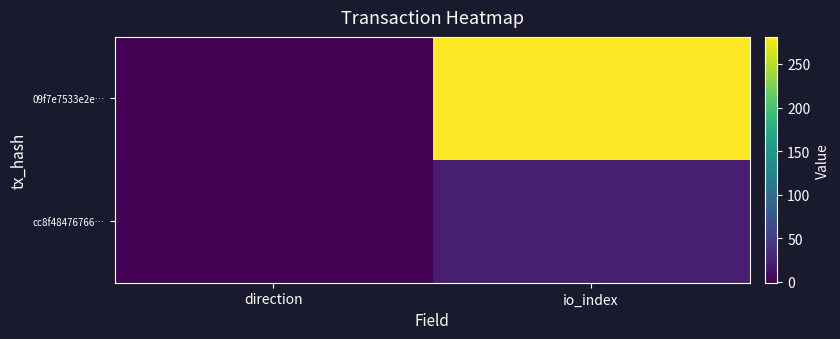

What is the spread (max minus min) of values at direction?

2